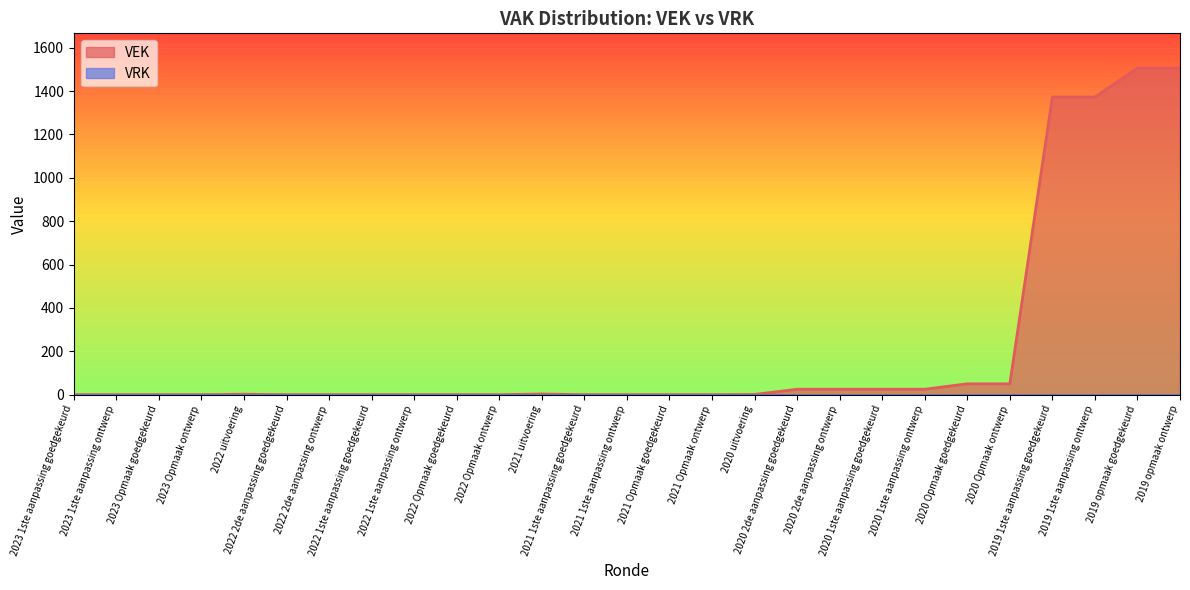

At which label is the value closest to 753?

2019 1ste aanpassing goedgekeurd